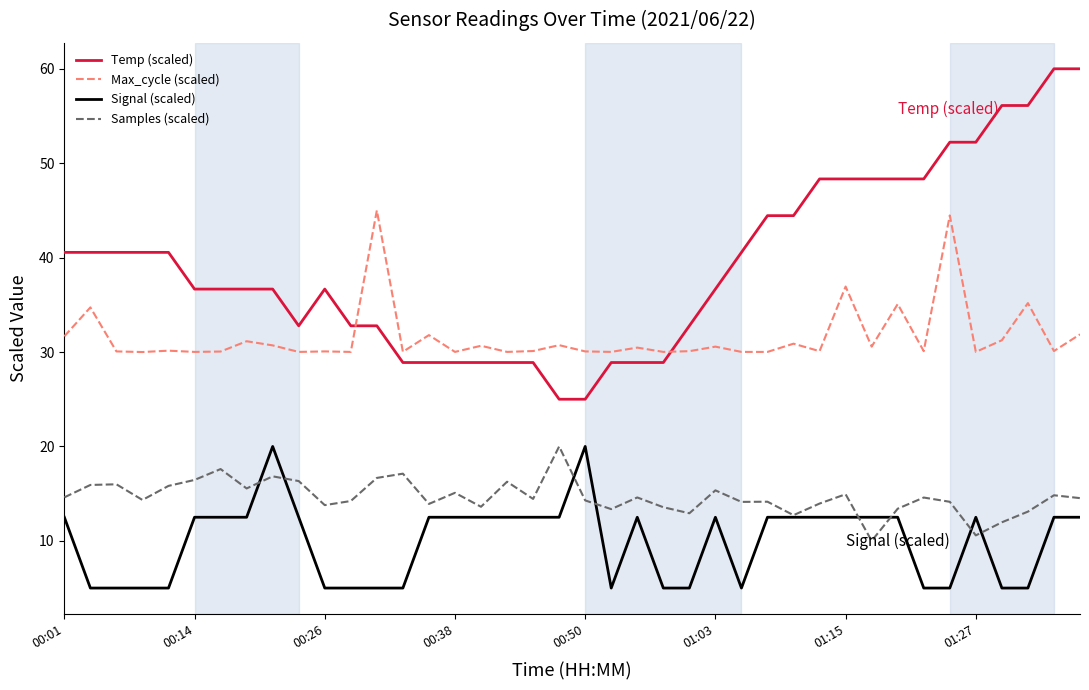

Which series has the largest range (max minus min)?

Temp (scaled)